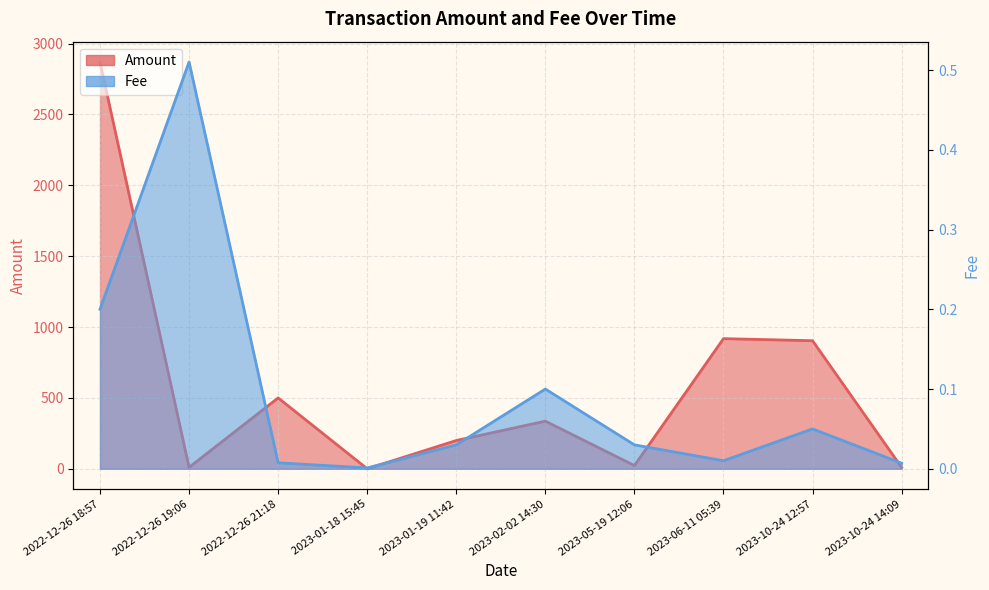

Reading right to left, extract all data points from this chart.

Amount: 2023-10-24 14:09=9.5	2023-10-24 12:57=903.6	2023-06-11 05:39=918.3	2023-05-19 12:06=22.9	2023-02-02 14:30=336.2	2023-01-19 11:42=199.5	2023-01-18 15:45=0.0	2022-12-26 21:18=500.1	2022-12-26 19:06=10.1	2022-12-26 18:57=2870.0
Fee: 2023-10-24 14:09=0.0	2023-10-24 12:57=0.1	2023-06-11 05:39=0.0	2023-05-19 12:06=0.0	2023-02-02 14:30=0.1	2023-01-19 11:42=0.0	2023-01-18 15:45=0.0	2022-12-26 21:18=0.0	2022-12-26 19:06=0.5	2022-12-26 18:57=0.2